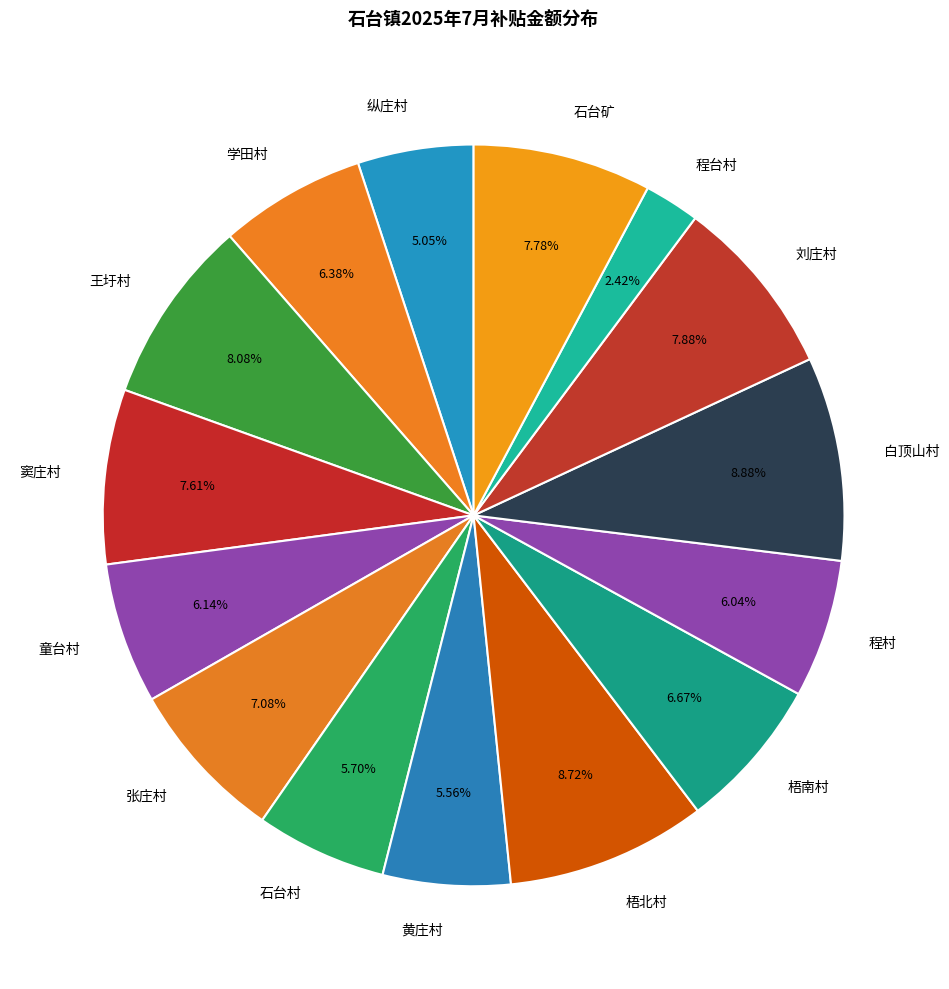

Which has a higher value, 刘庄村 or 黄庄村?

刘庄村